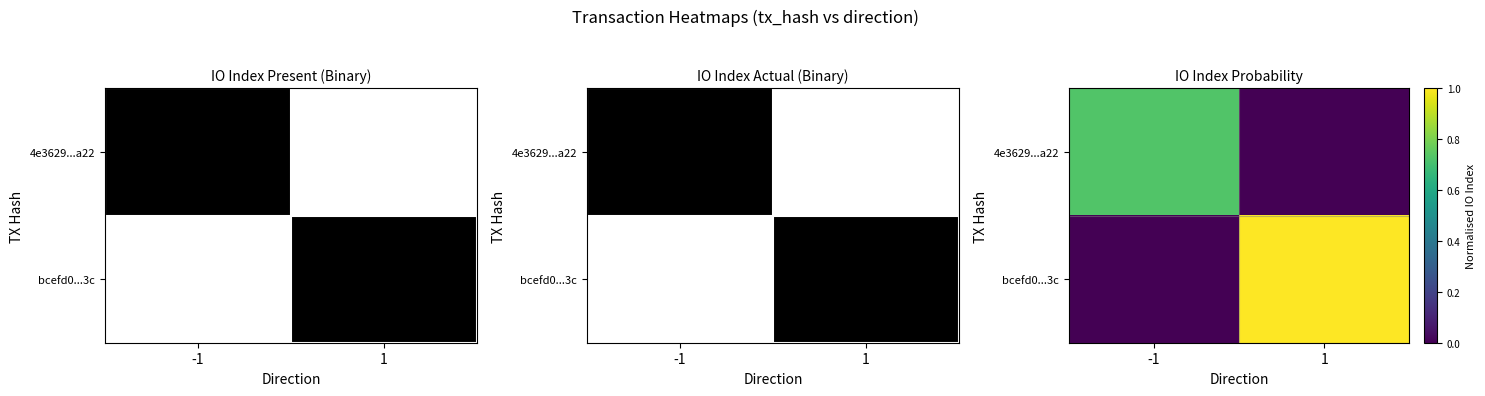

Which series has the largest total across all categories?

bcefd0...3c